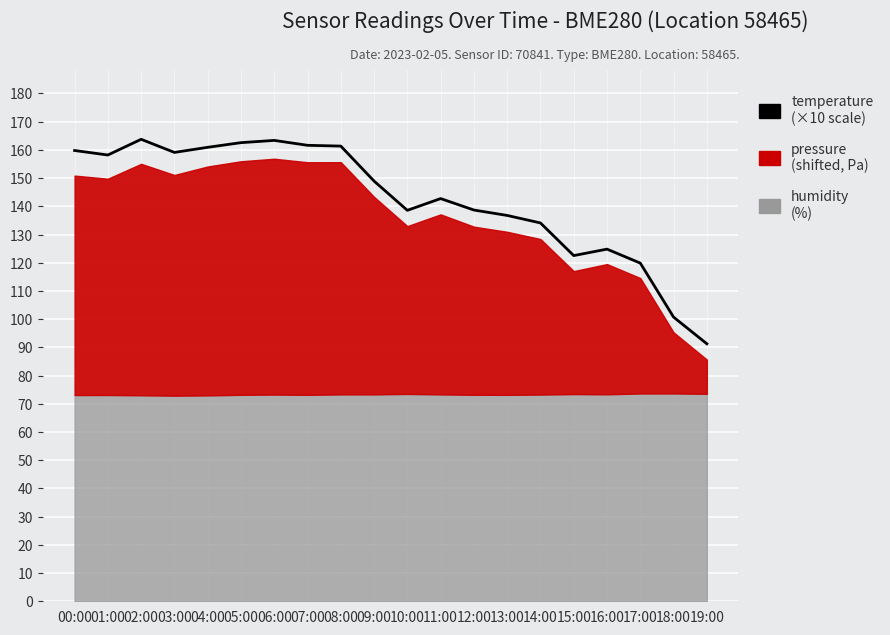

What is the sum of the values at 07:00 and 11:00?

304.4